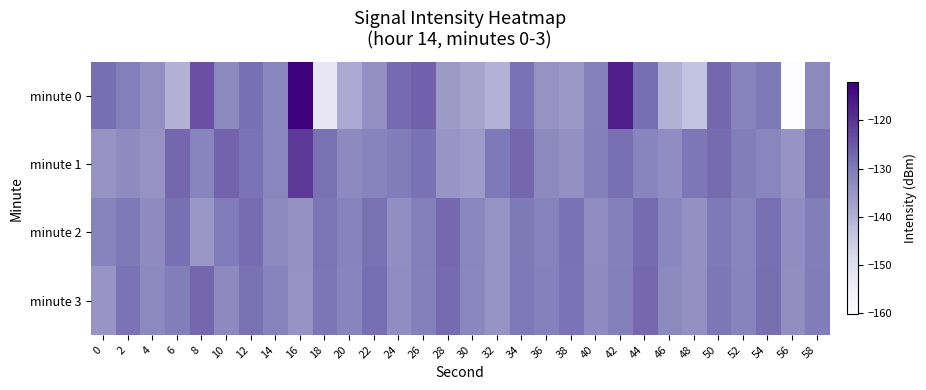

Rank the series at 8 from lowest to highest value.

minute 2, minute 1, minute 3, minute 0